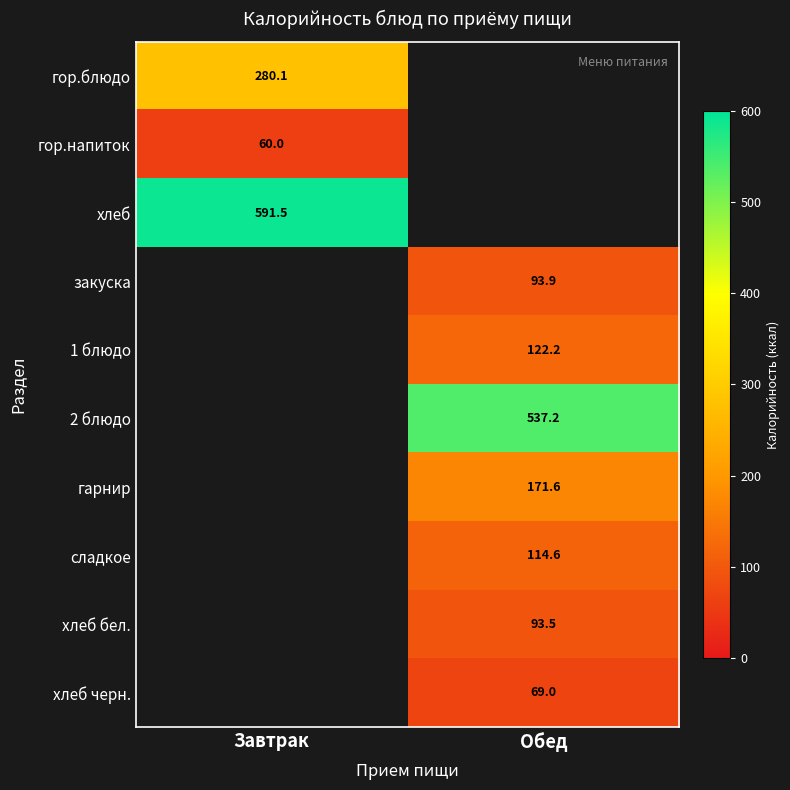

Is it true that сладкое equals 152.4 at Обед?

False